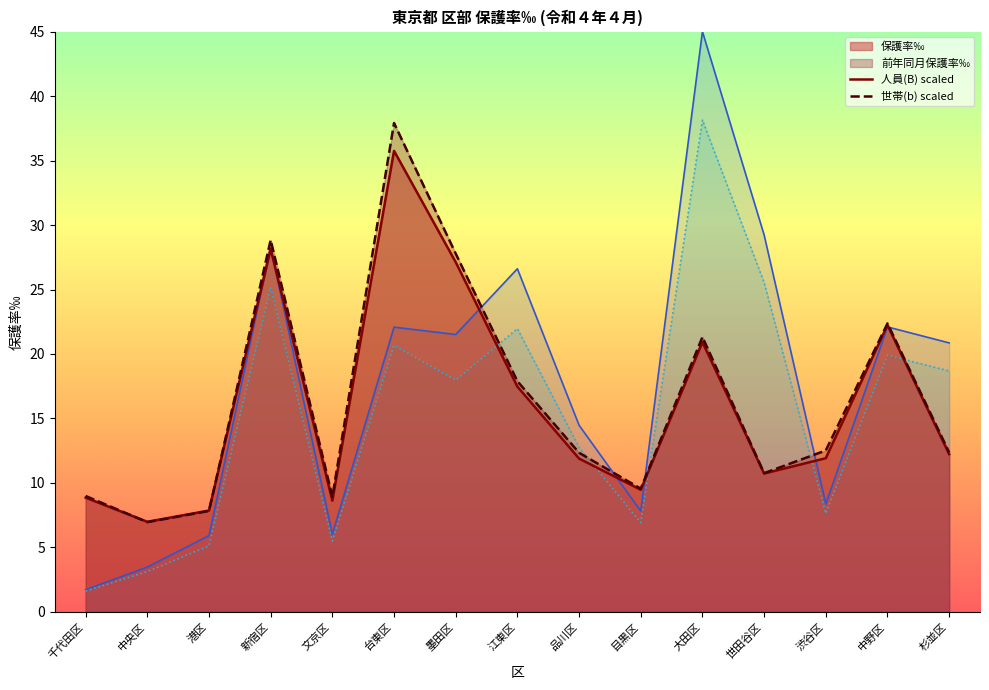

Reading left to right, extract all data points from this chart.

人員(B): 千代田区=1.7	中央区=3.5	港区=5.9	新宿区=28.2	文京区=6.0	台東区=22.1	墨田区=21.5	江東区=26.6	品川区=14.5	目黒区=7.8	大田区=45.0	世田谷区=29.2	渋谷区=8.4	中野区=22.1	杉並区=20.9
世帯(b): 千代田区=1.6	中央区=3.1	港区=5.1	新宿区=25.2	文京区=5.5	台東区=20.7	墨田区=18.0	江東区=22.0	品川区=12.8	目黒区=6.9	大田区=38.1	世田谷区=25.5	渋谷区=7.6	中野区=19.9	杉並区=18.7
保護率‰: 千代田区=8.9	中央区=7.0	港区=7.9	新宿区=28.1	文京区=8.6	台東区=35.8	墨田区=27.1	江東区=17.5	品川区=11.9	目黒区=9.5	大田区=20.9	世田谷区=10.7	渋谷区=11.9	中野区=22.2	杉並区=12.2
前年同月保護率‰: 千代田区=9.0	中央区=7.0	港区=7.8	新宿区=28.8	文京区=8.9	台東区=37.9	墨田区=27.8	江東区=17.9	品川区=12.3	目黒区=9.6	大田区=21.3	世田谷区=10.8	渋谷区=12.5	中野区=22.4	杉並区=12.4